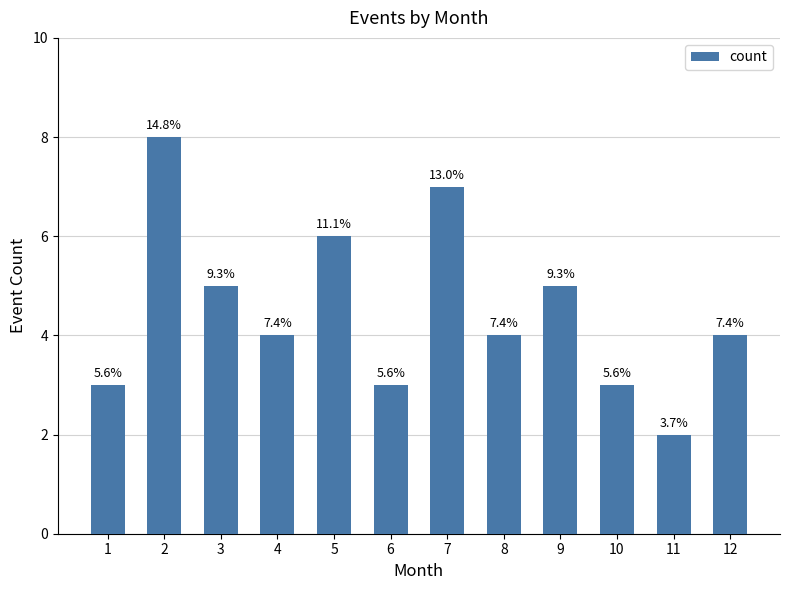

Does the chart contain any negative values?

No